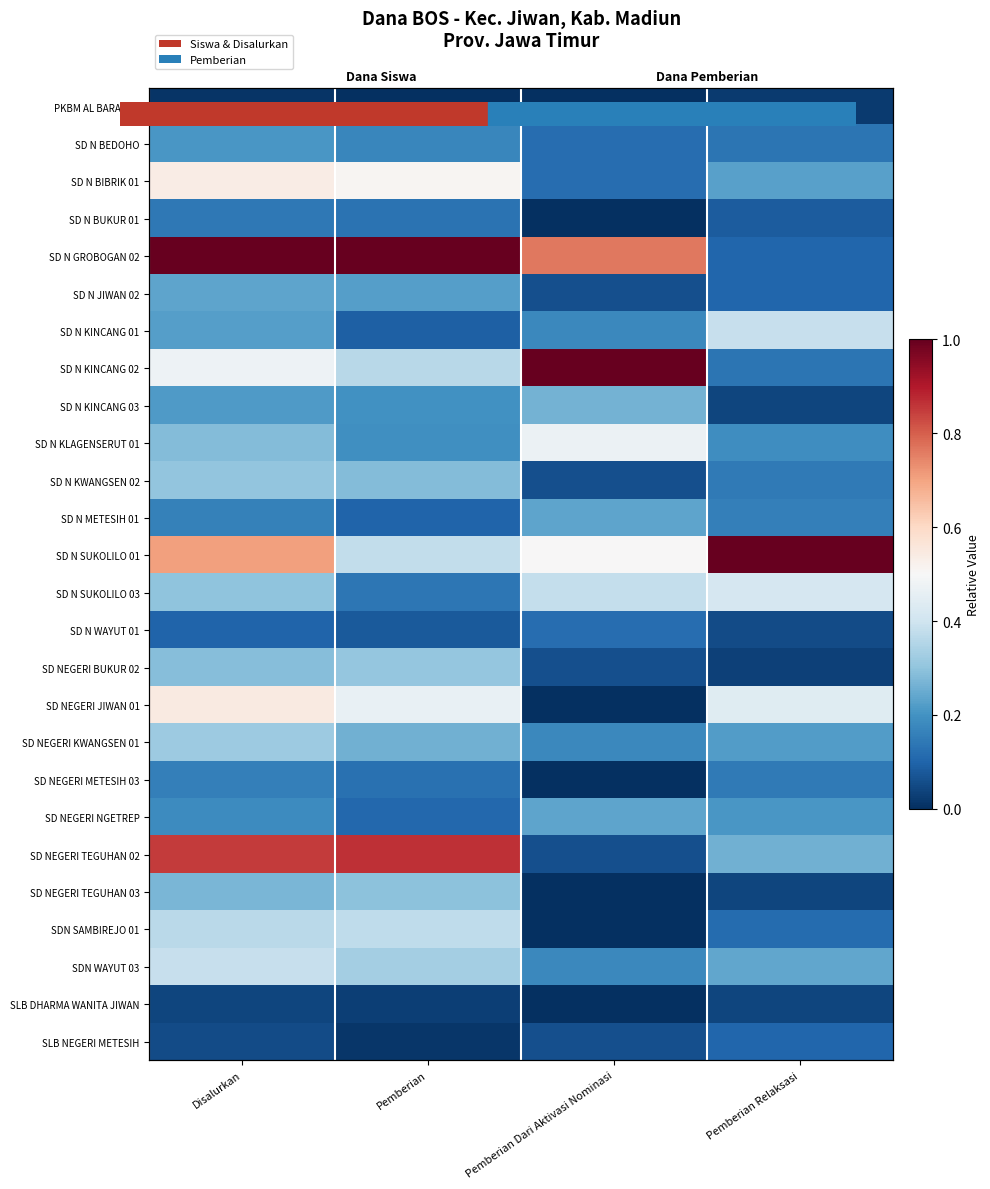

At which label is SD N JIWAN 02 closest to 0?

Pemberian Dari Aktivasi Nominasi